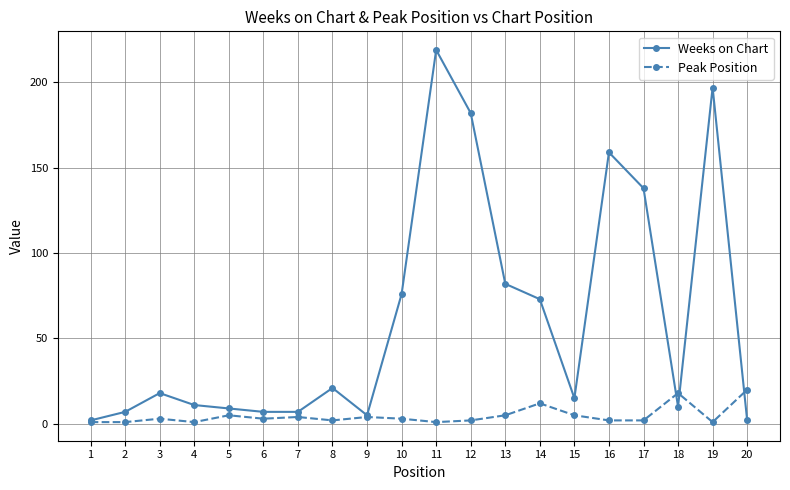

Reading left to right, transcribe all the data shown in this chart.

Weeks on Chart: 1=2	2=7	3=18	4=11	5=9	6=7	7=7	8=21	9=5	10=76	11=219	12=182	13=82	14=73	15=15	16=159	17=138	18=10	19=197	20=2
Peak Position: 1=1	2=1	3=3	4=1	5=5	6=3	7=4	8=2	9=4	10=3	11=1	12=2	13=5	14=12	15=5	16=2	17=2	18=18	19=1	20=20